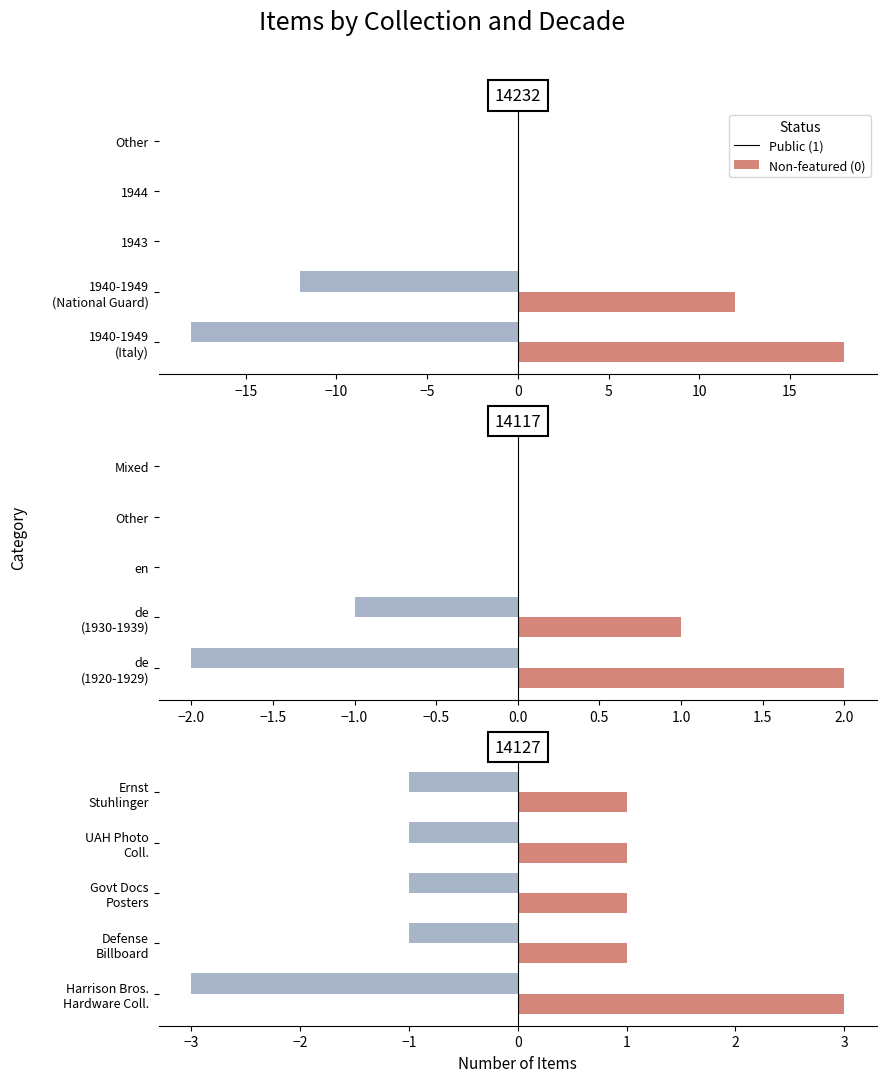

How many groups of bars are there?

5